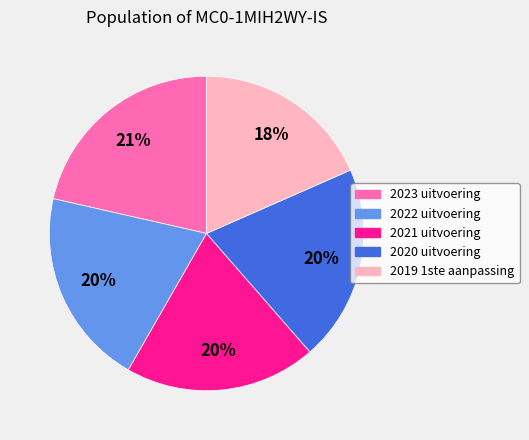

To the nearest percent, what is the difference between the 2023 uitvoering and 2022 uitvoering slice percentages?

1%